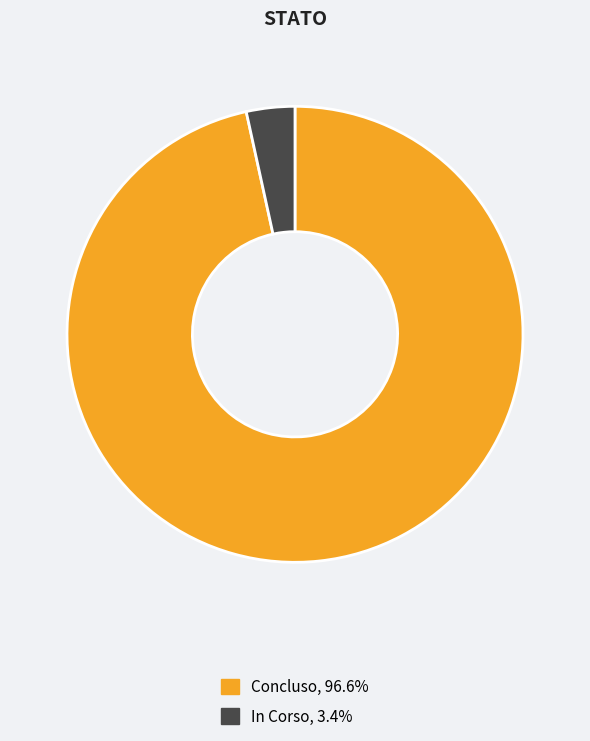

Is there a majority slice in this chart?

Yes